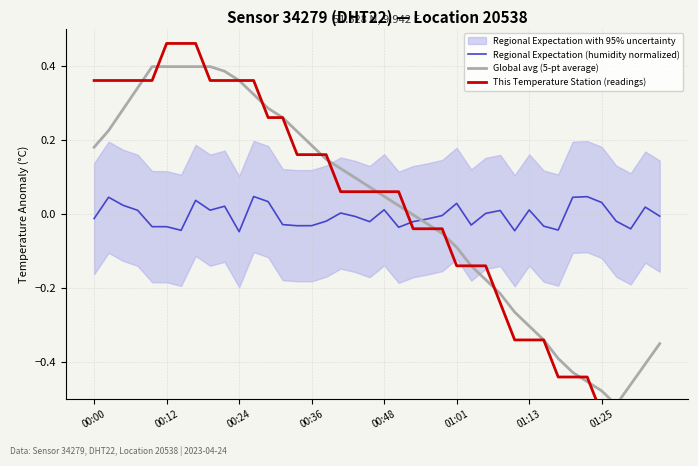

Where do Global avg (5-pt average) and Regional Expectation (humidity normalized) first cross each other?

22 and 23